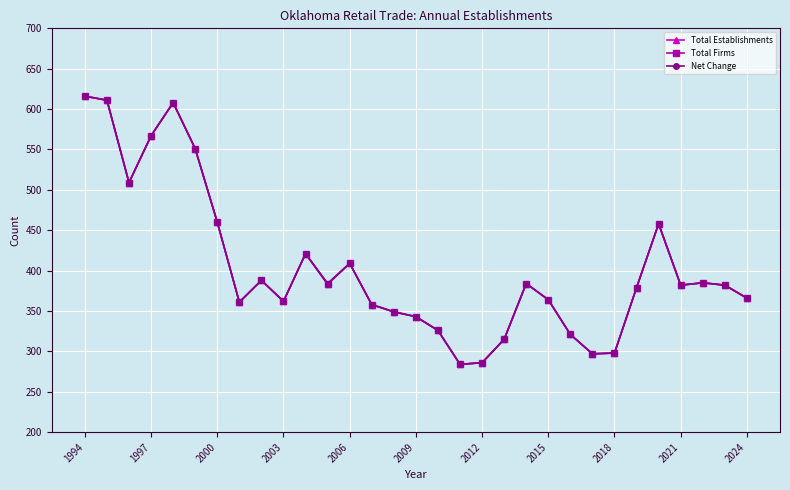

Does the chart have visible grid lines?

Yes